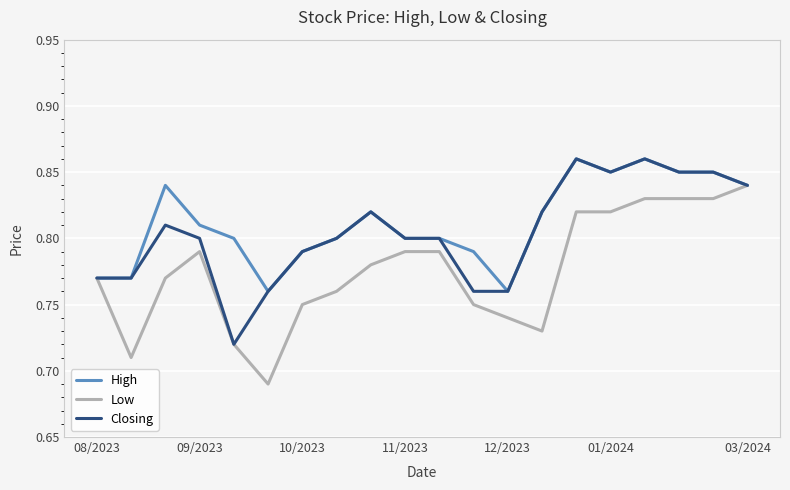

List the series in order of their overall mean, highest first.

High, Closing, Low